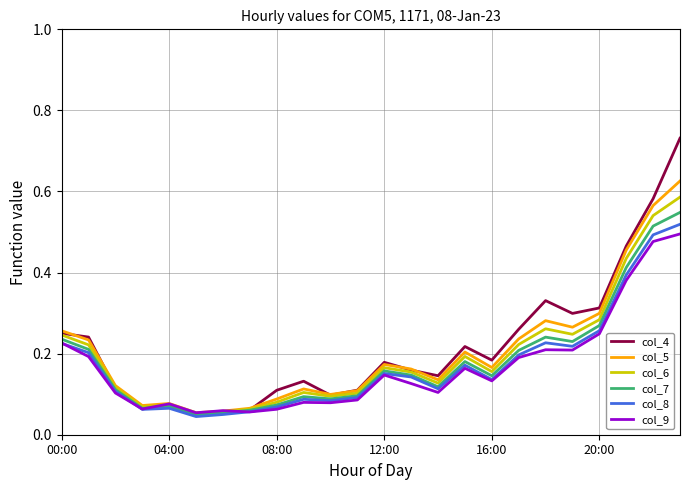

Which series has the largest range (max minus min)?

col_4